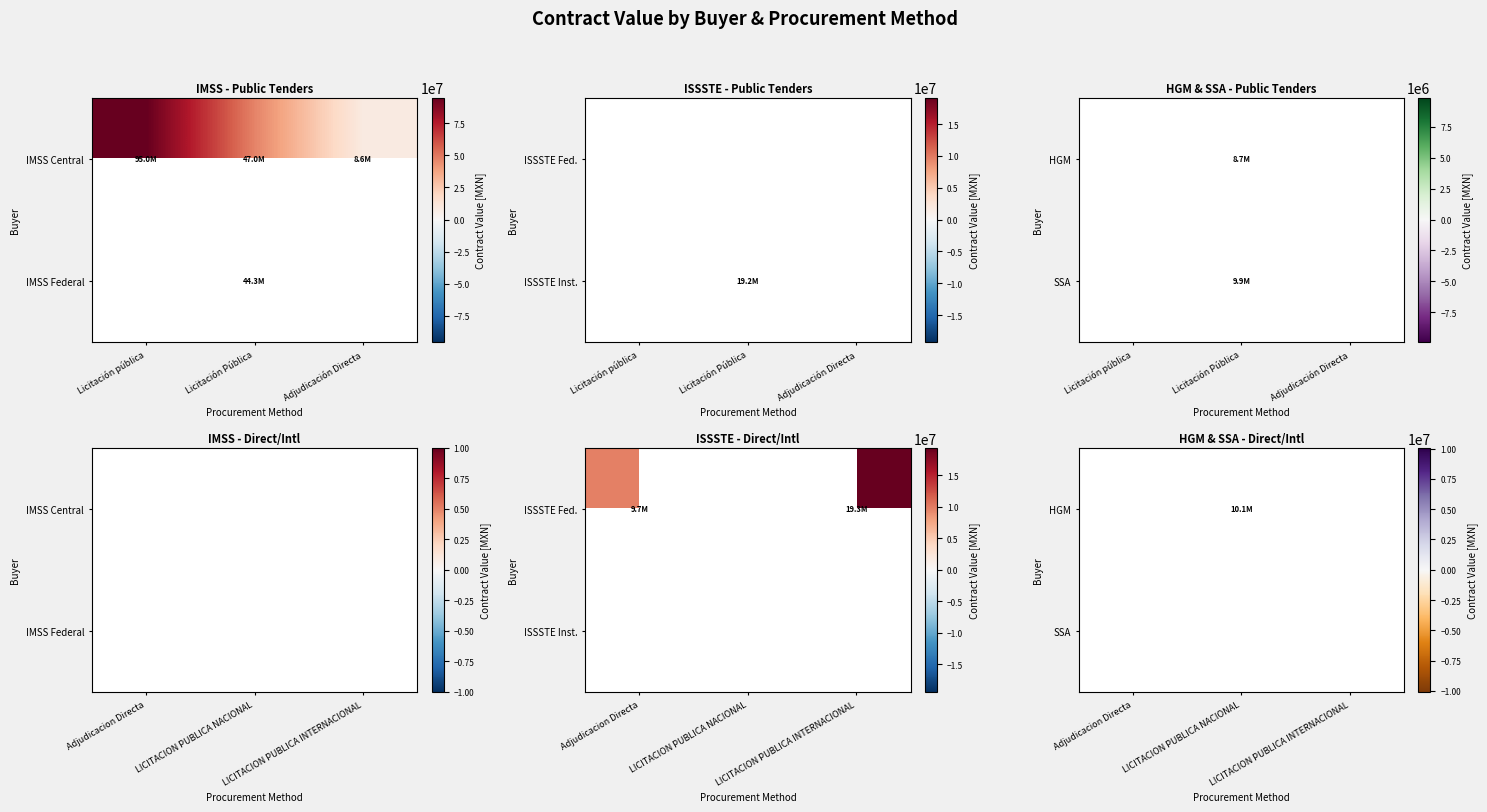

At which category does the chart reach its minimum across all series?

LICITACION PUBLICA NACIONAL